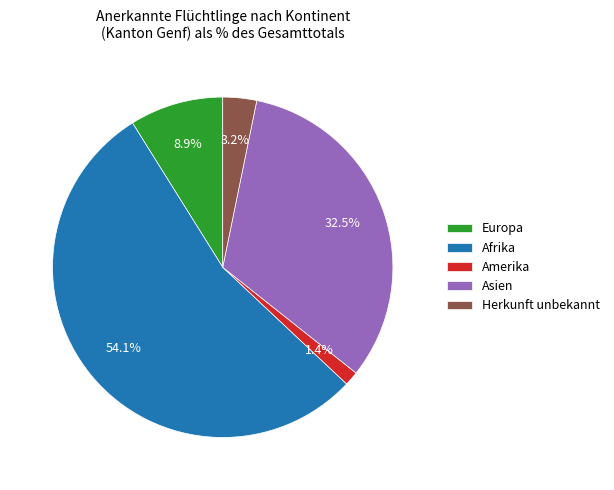

To the nearest percent, what is the combined percentage of Amerika and Asien?

34%